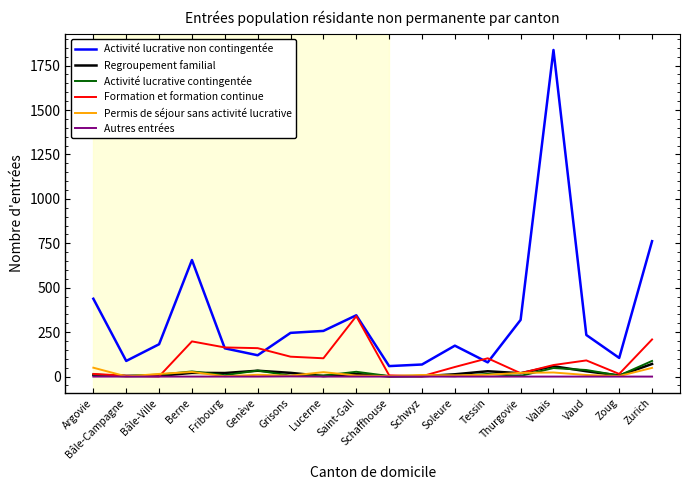

True or false: Activité lucrative contingentée and Activité lucrative non contingentée cross at least once.

False